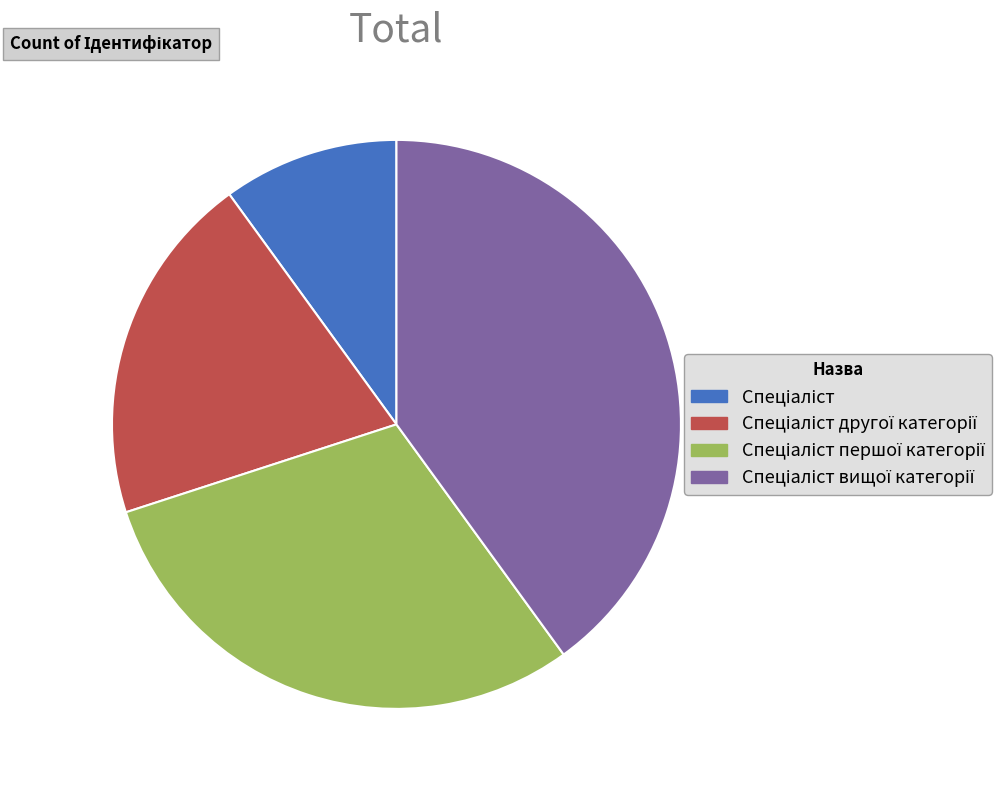

Is there a majority slice in this chart?

No